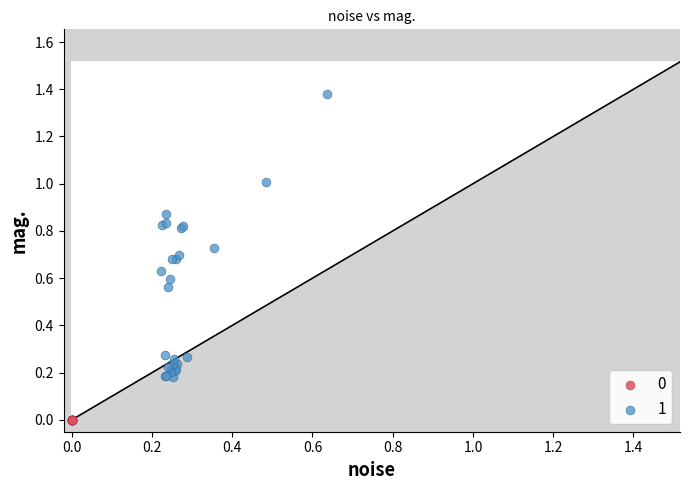

Which series reaches the minimum Y coordinate?

0